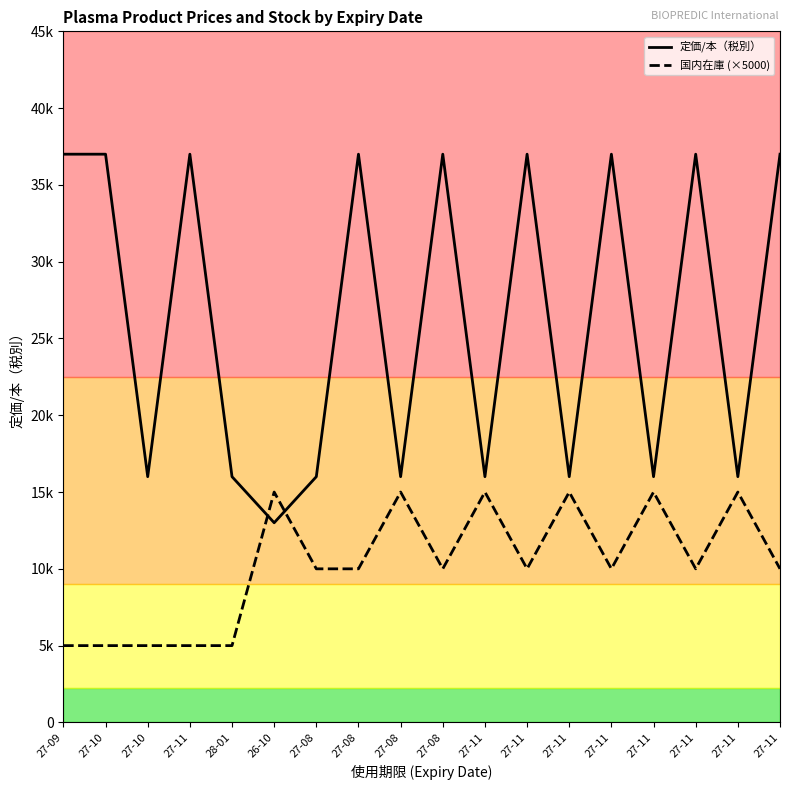

At which label does 定価/本（税別） reach its peak?

27-09